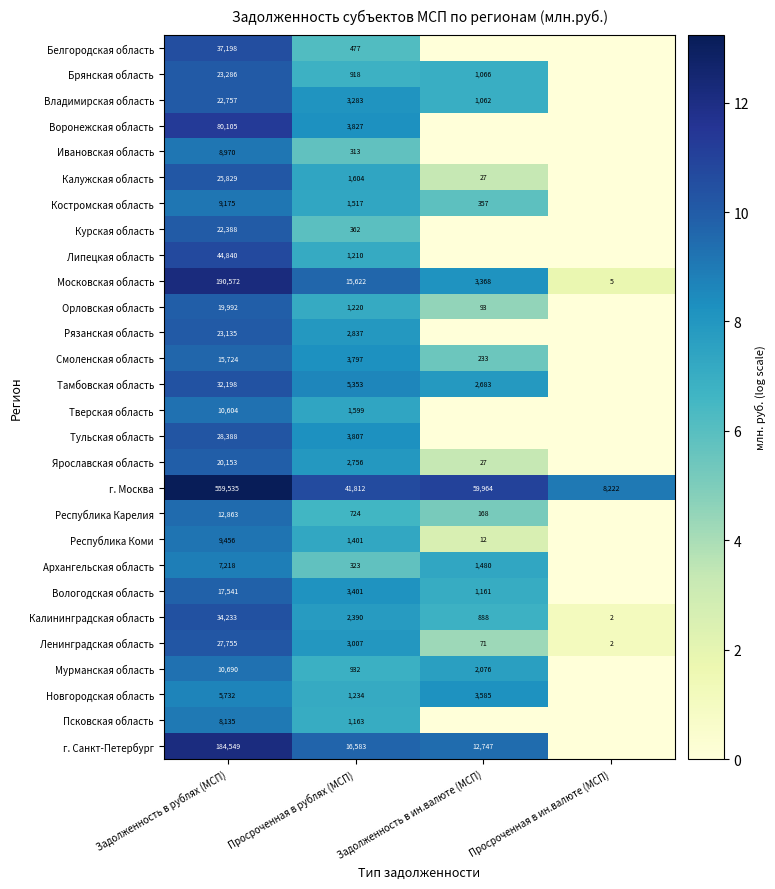

Which label corresponds to the largest value in the chart?

Задолженность в рублях (МСП)